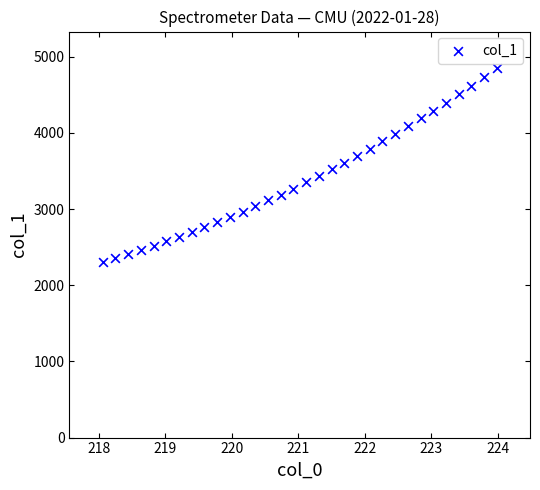

What is the range of X values (max minus min)?

5.9